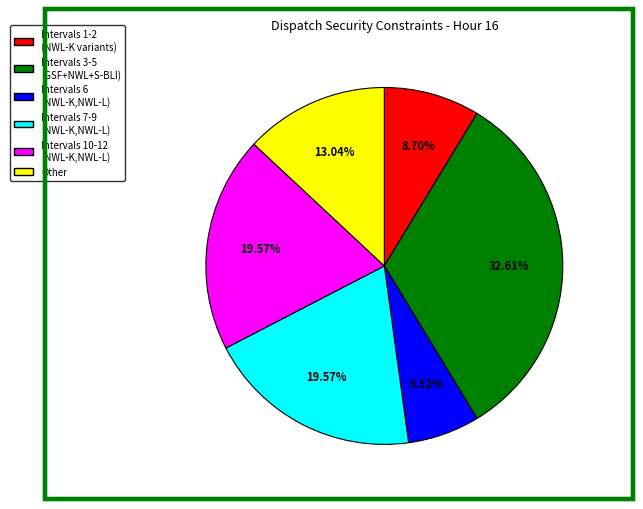

Does any single category account for the majority?

No